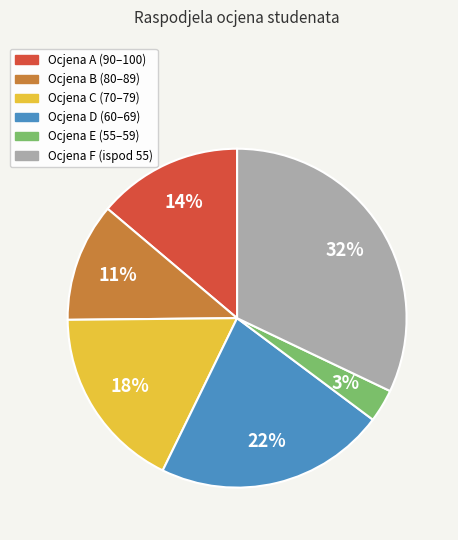

Is there a majority slice in this chart?

No